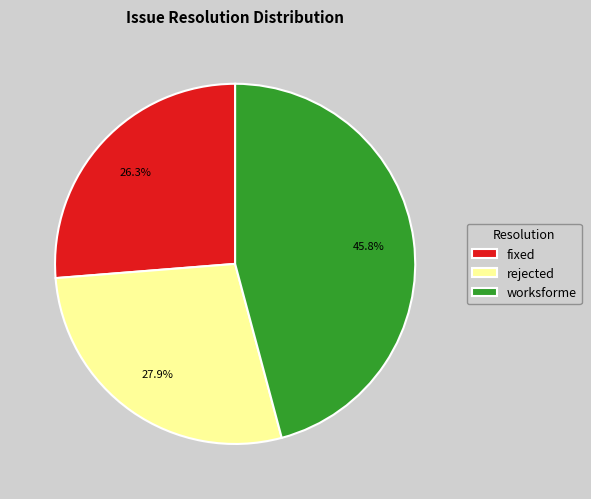

What percentage do worksforme and rejected together represent?

73.7%